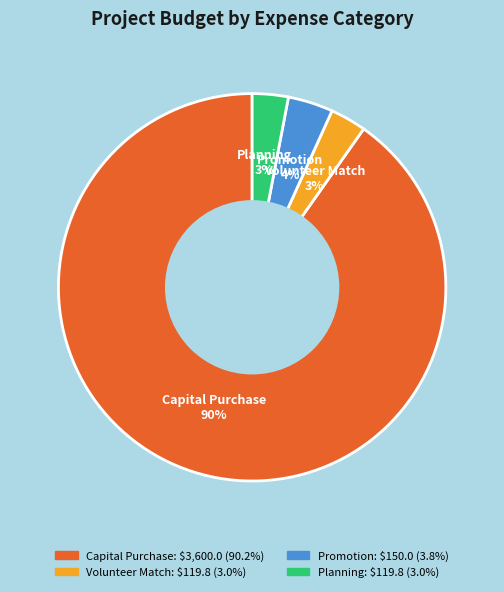

Is there any slice that represents more than half of the pie?

Yes